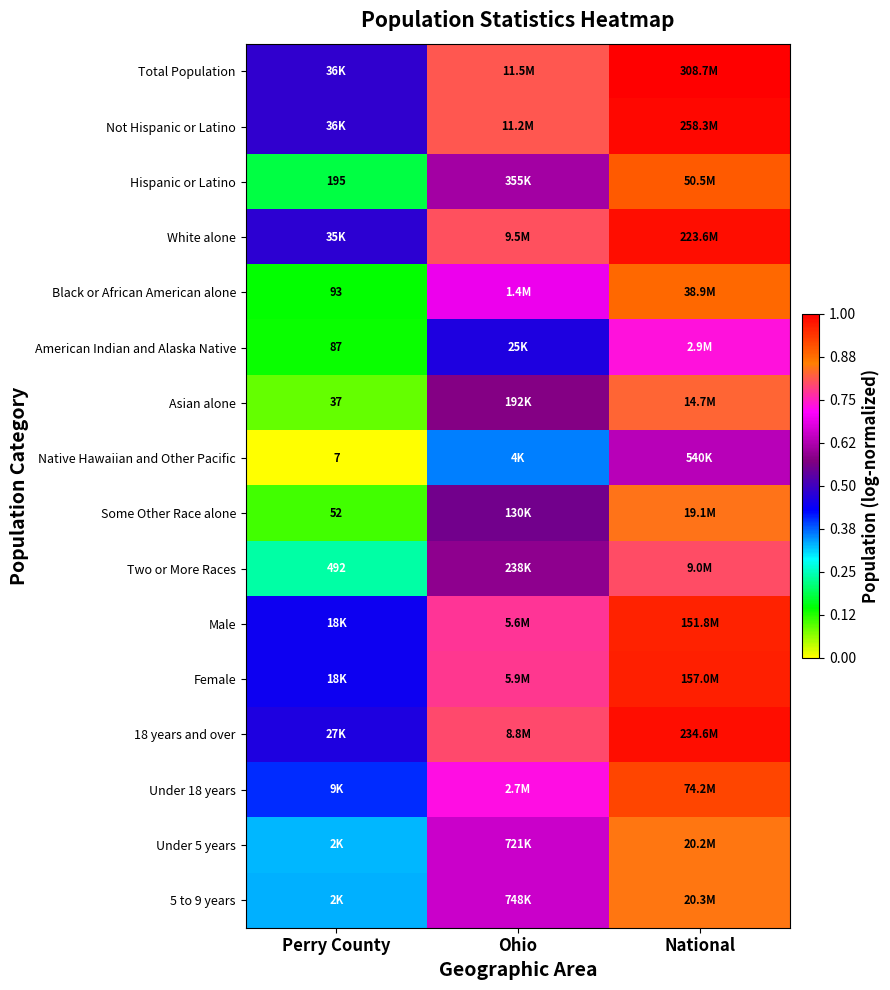

What is the average value of the Total Population series?

0.8